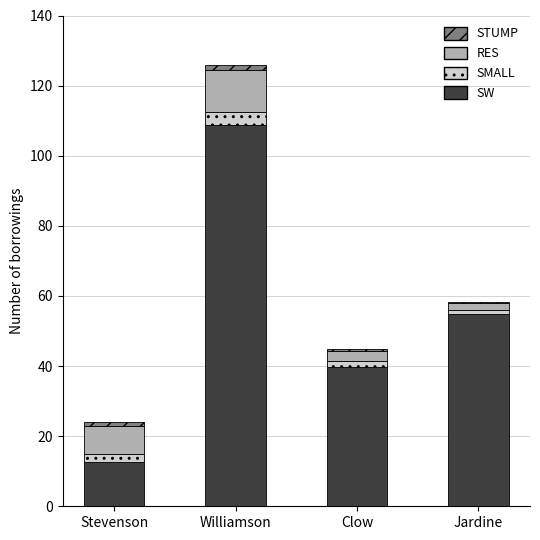

The SW series shows 93.4 at Jardine. True or false?

False